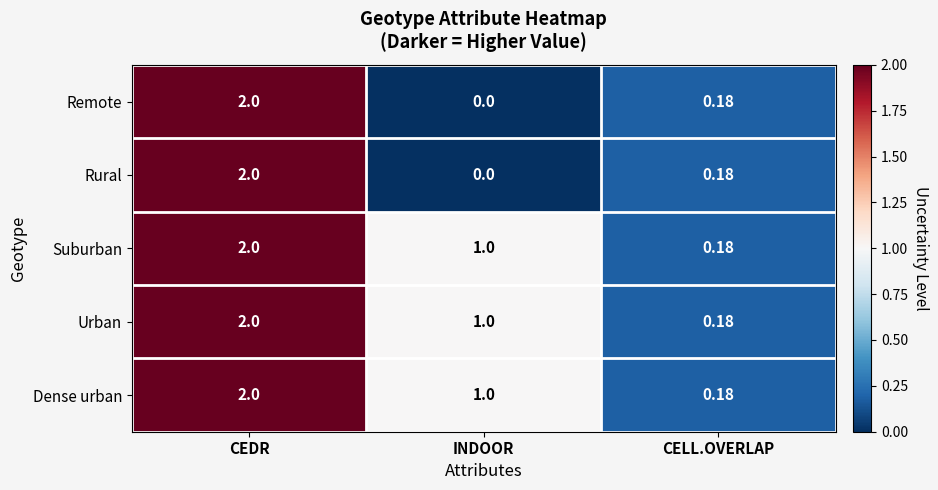

At which category is the sum across all series the highest?

CEDR